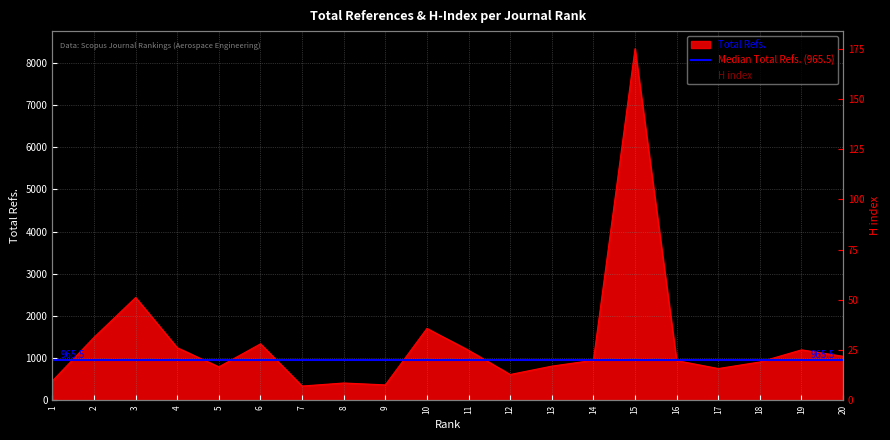

The Total Refs. series shows 852 at 2. True or false?

False